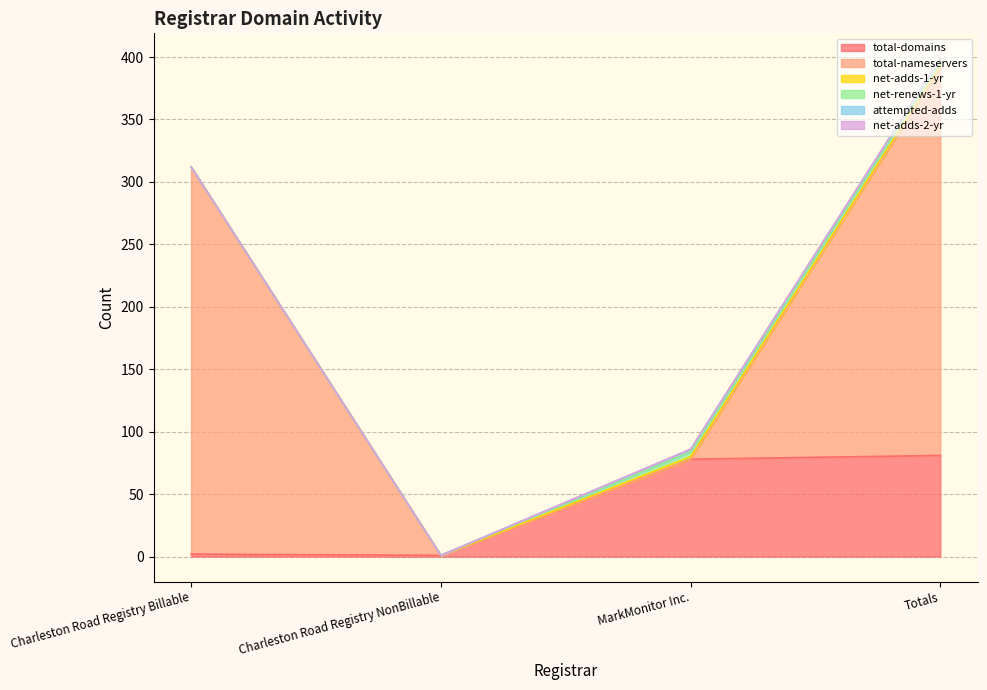

What is the label of the 4th point from the right?

Charleston Road Registry Billable